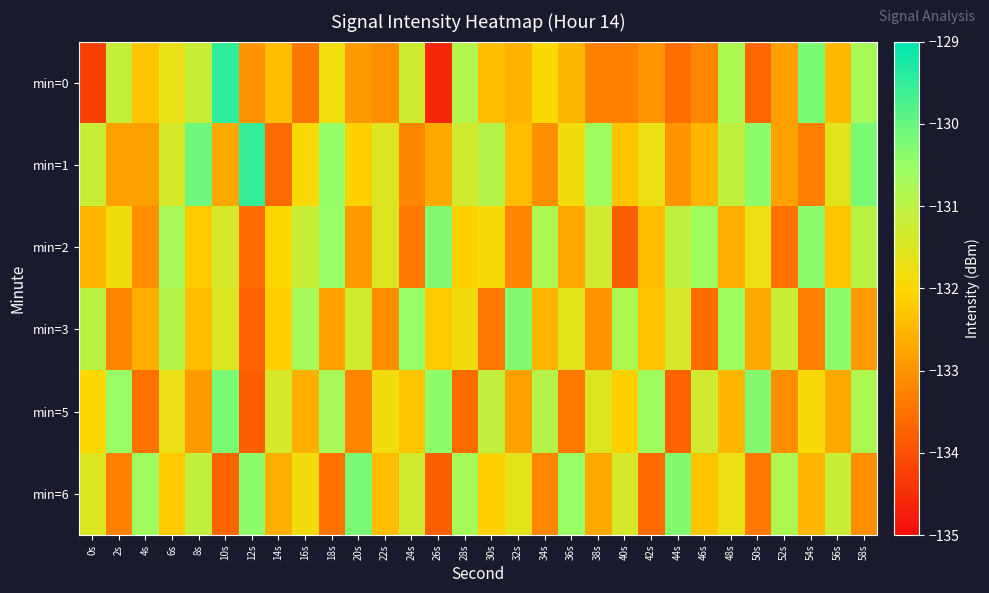

At 38s, list the series in order from largest to smallest.

min=1, min=2, min=5, min=6, min=3, min=0